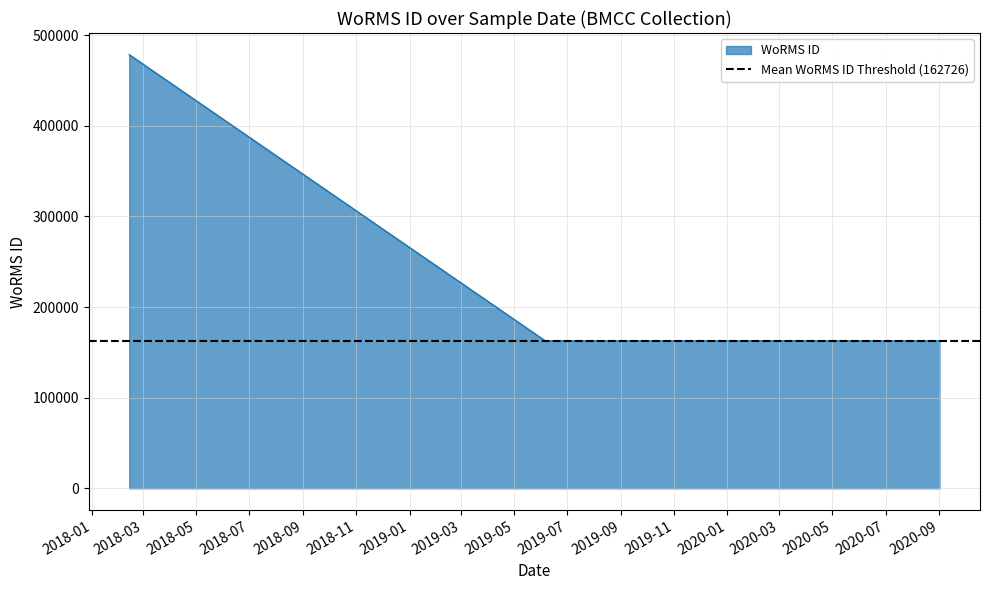

True or false: the data shows 478557 at 2018-02-13.

True